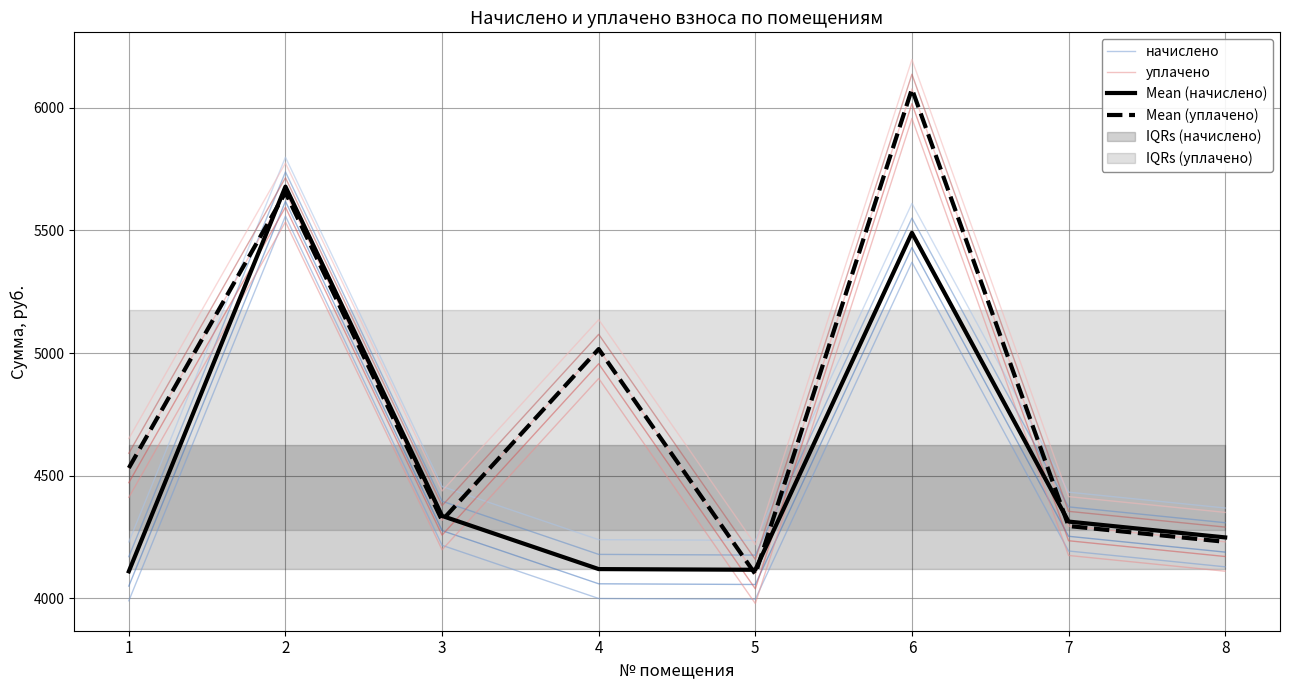

Is this an area chart (filled region under the line)?

No